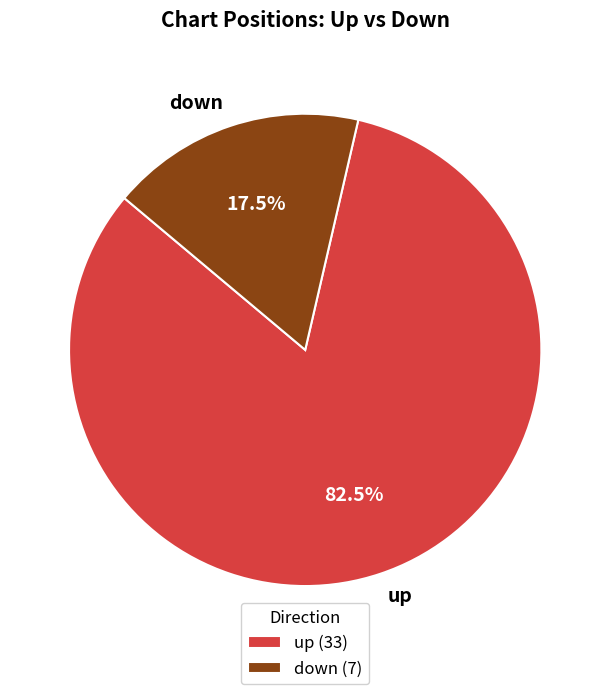

To the nearest percent, what is the average slice percentage?

50%